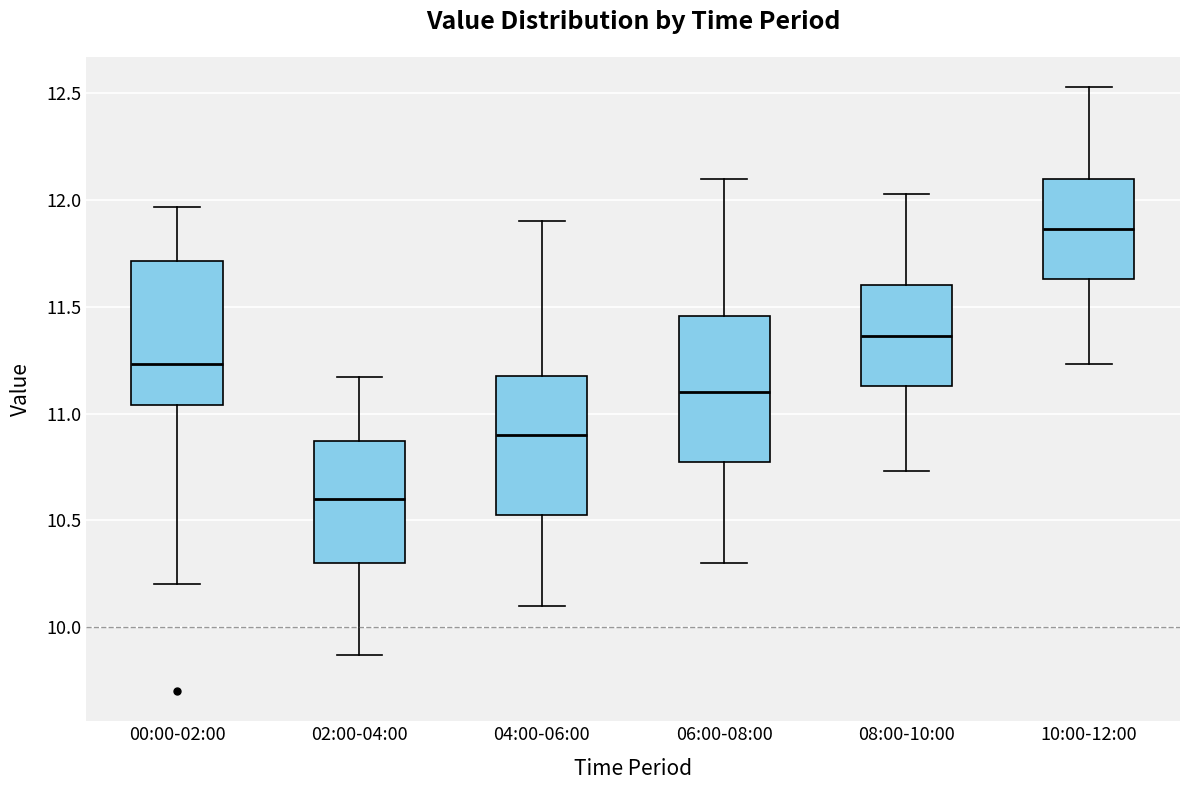

Where is the lower edge of the box for 08:00-10:00 on the y-axis? The values are not printed on the chart, so give them approximately, as read against the axis.

11.15